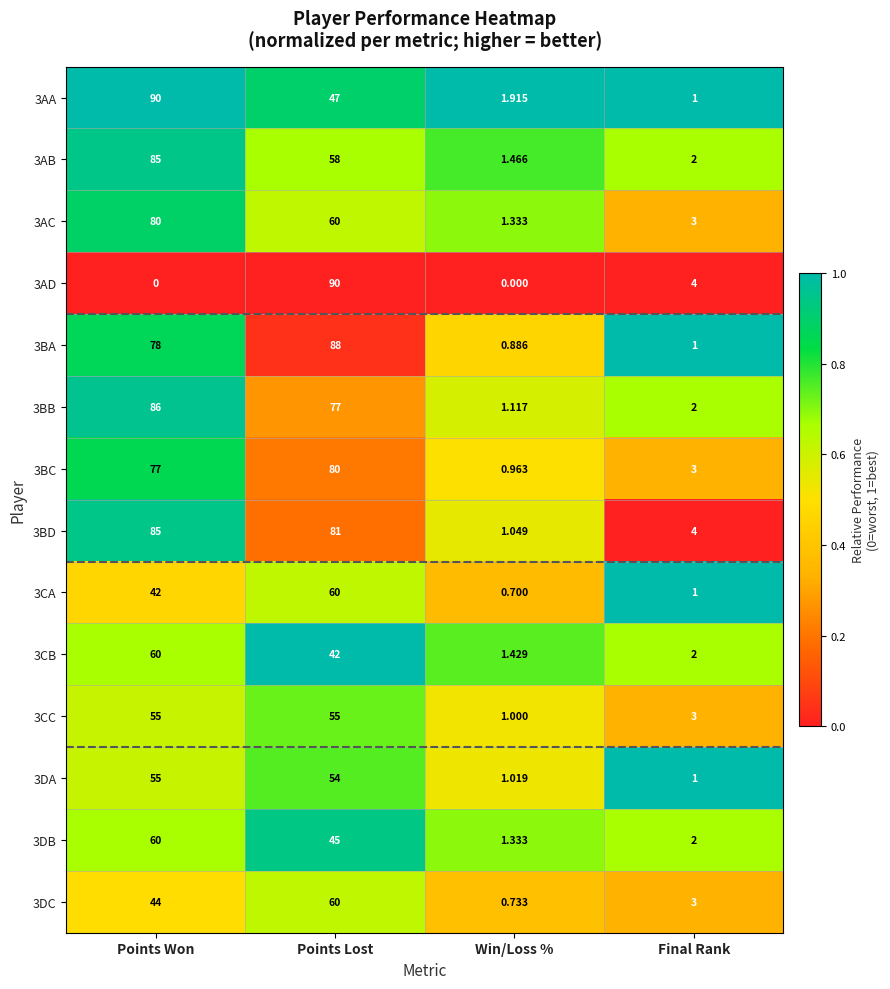

Which series changed the most between Points Won and Win/Loss %?

3AA